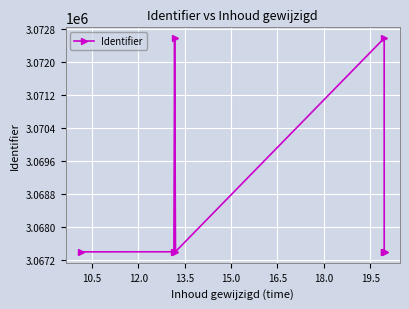

Does the chart have visible grid lines?

Yes